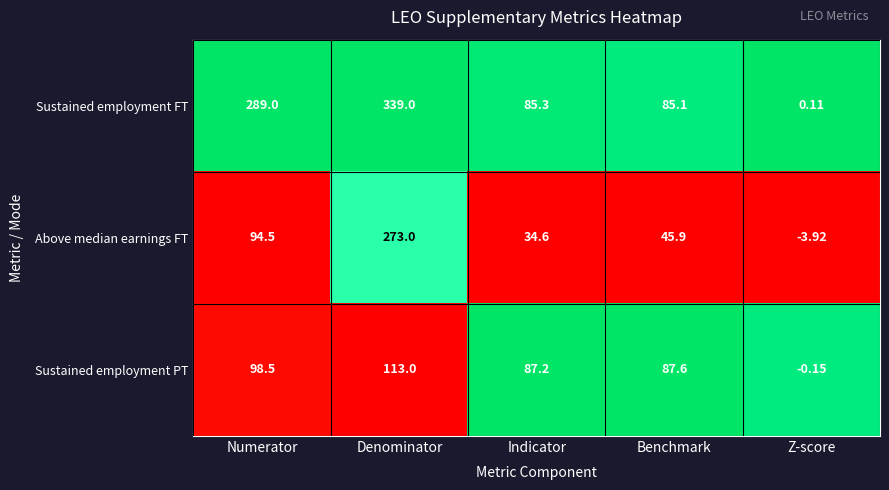

List the series in order of their peak value, lowest first.

Sustained employment PT, Above median earnings FT, Sustained employment FT